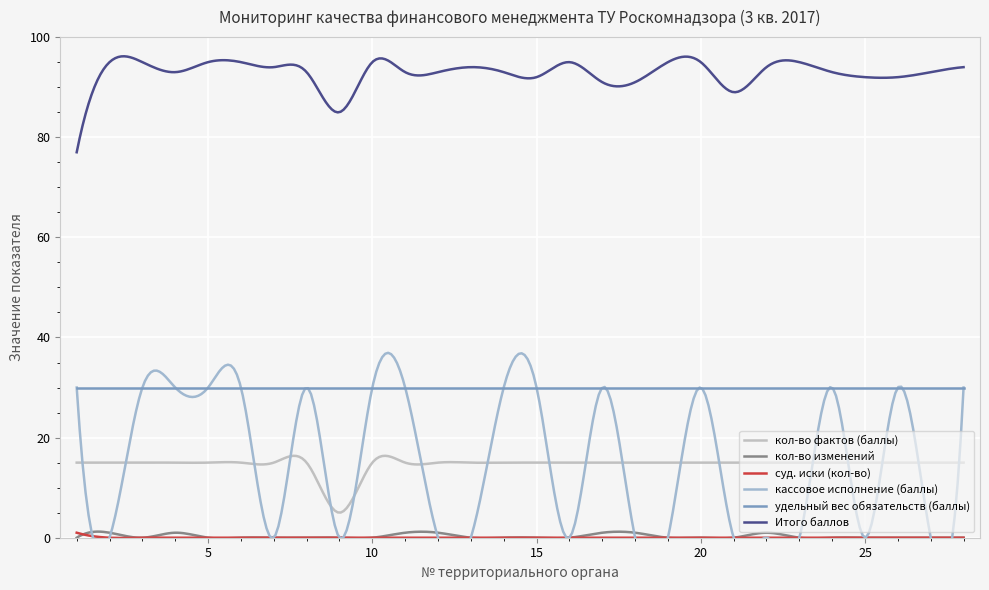

True or false: кол-во изменений and Итого баллов cross at least once.

False